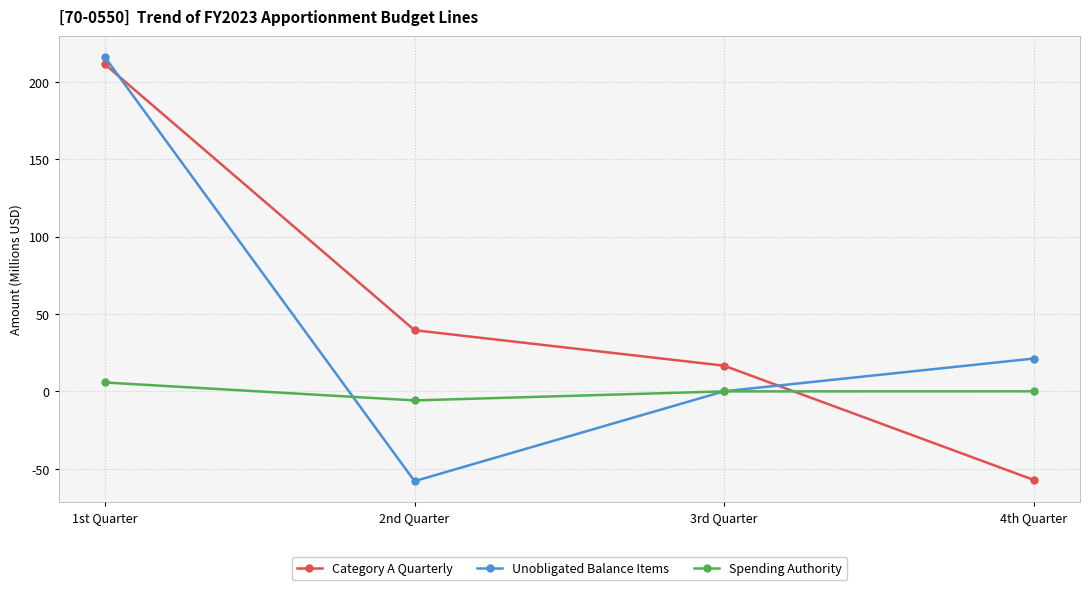

What is the difference between the maximum and second lowest values in the Spending Authority series?

5.7